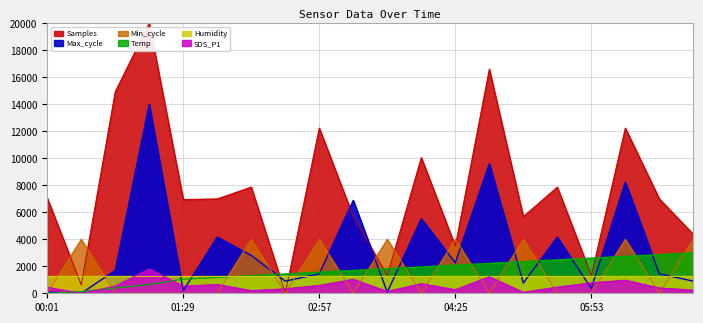

Which category has the highest value in the Samples series?

01:07